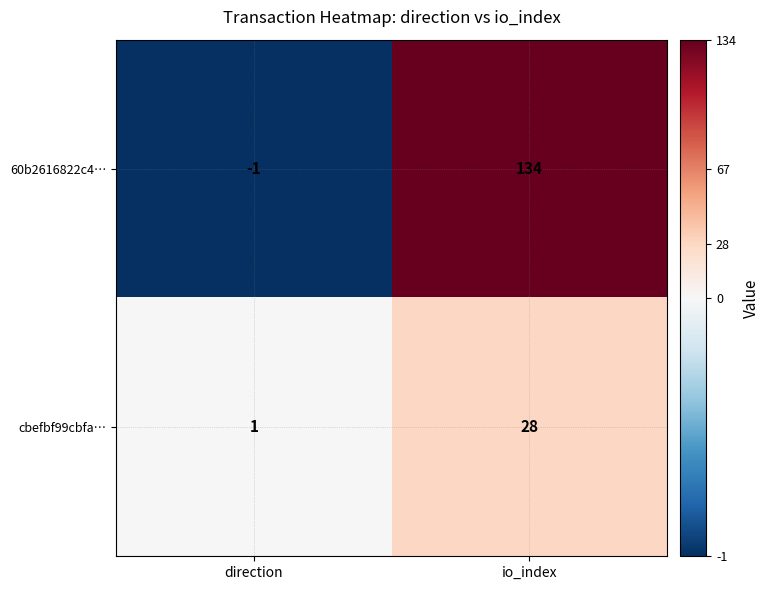

What is the spread (max minus min) of values at io_index?

106